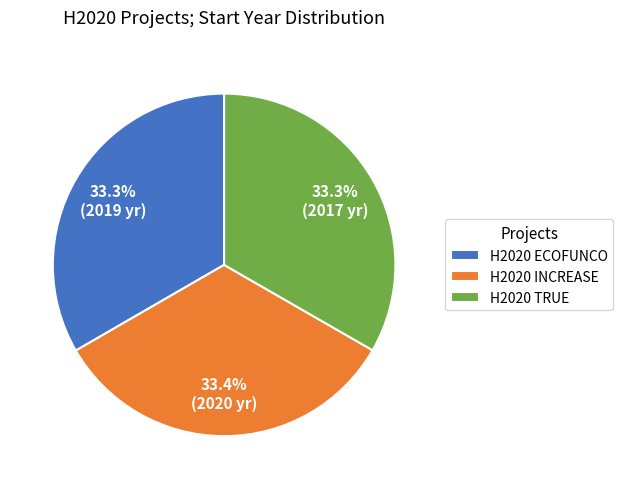

Does any single category account for the majority?

No